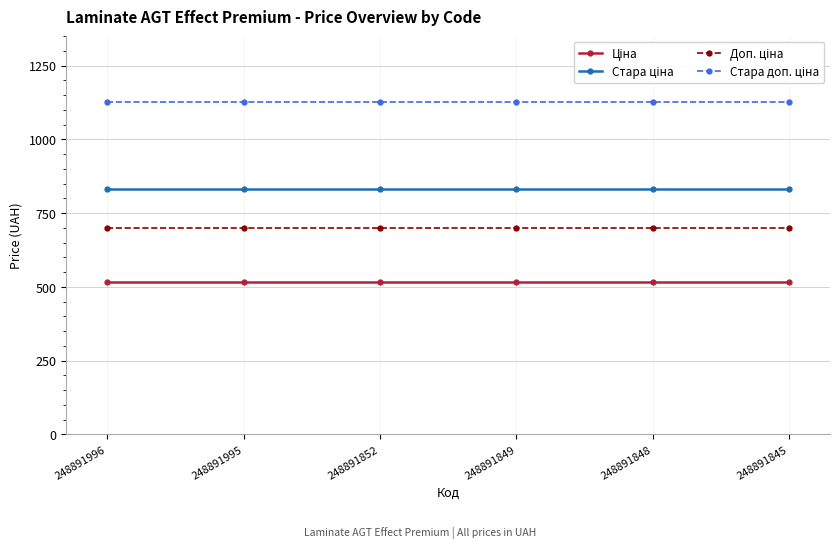

What is the smallest value displayed?

515.8